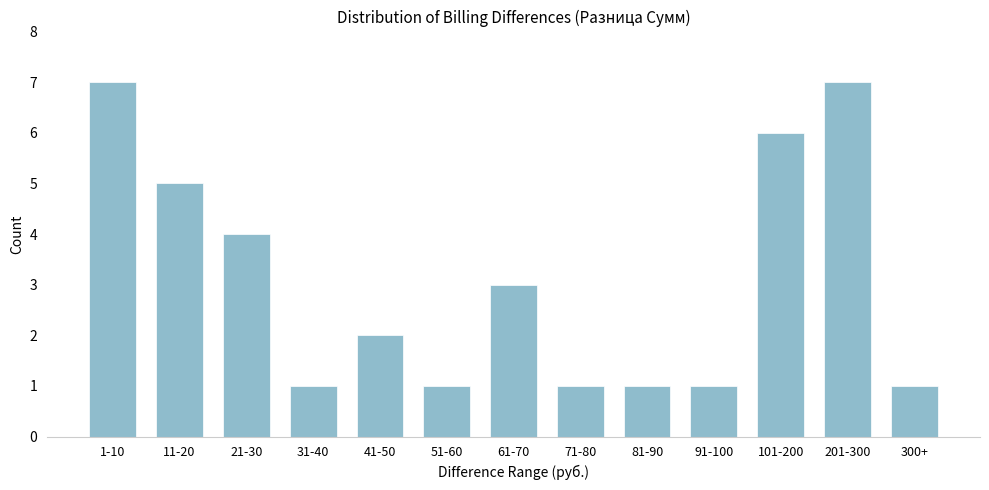

Reading left to right, extract all data points from this chart.

7	5	4	1	2	1	3	1	1	1	6	7	1